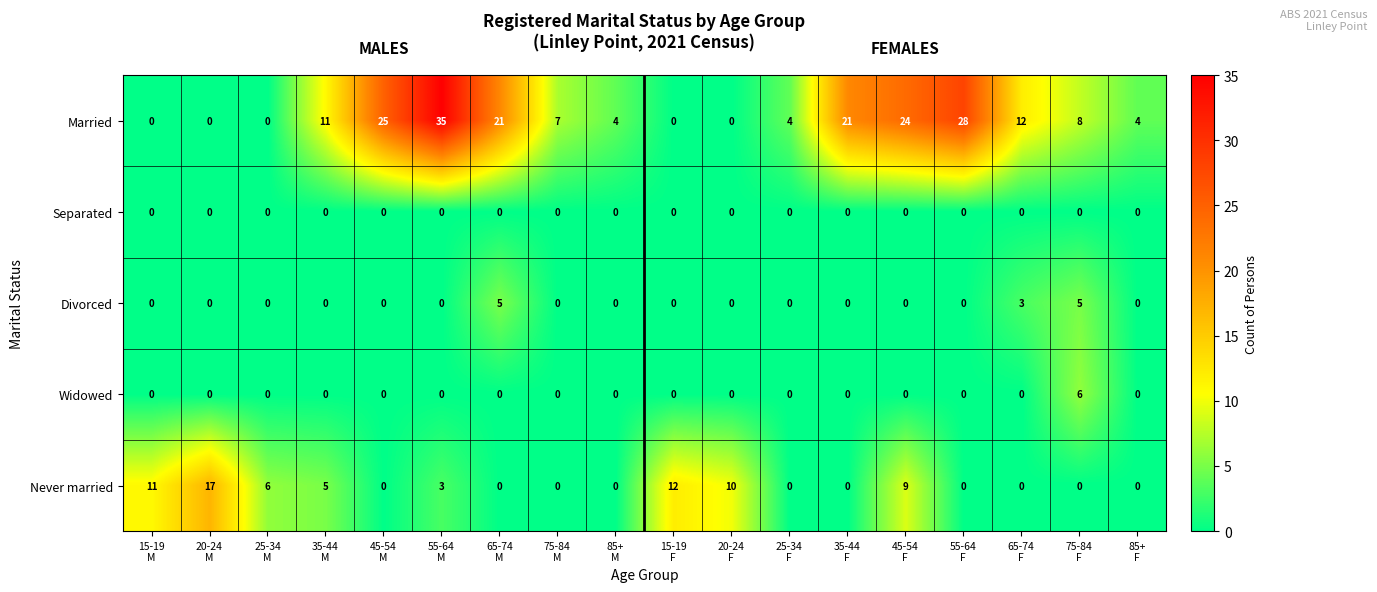

List the series in order of their peak value, highest first.

Married, Never married, Widowed, Divorced, Separated